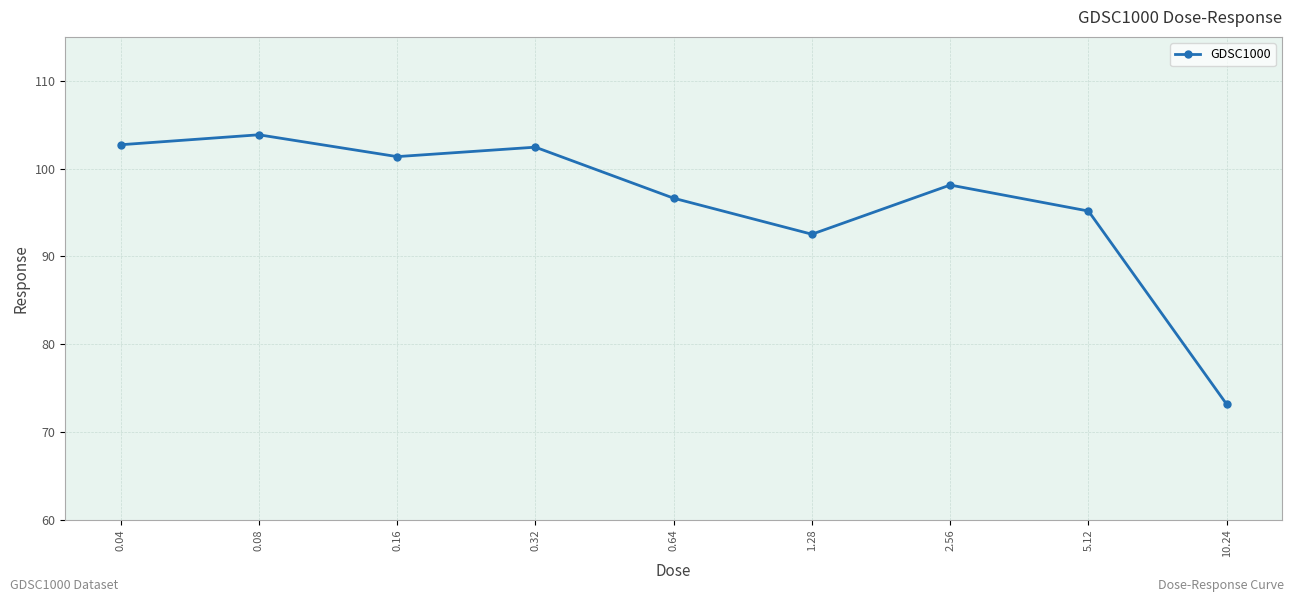

Where does the data first go above 98?

0.04